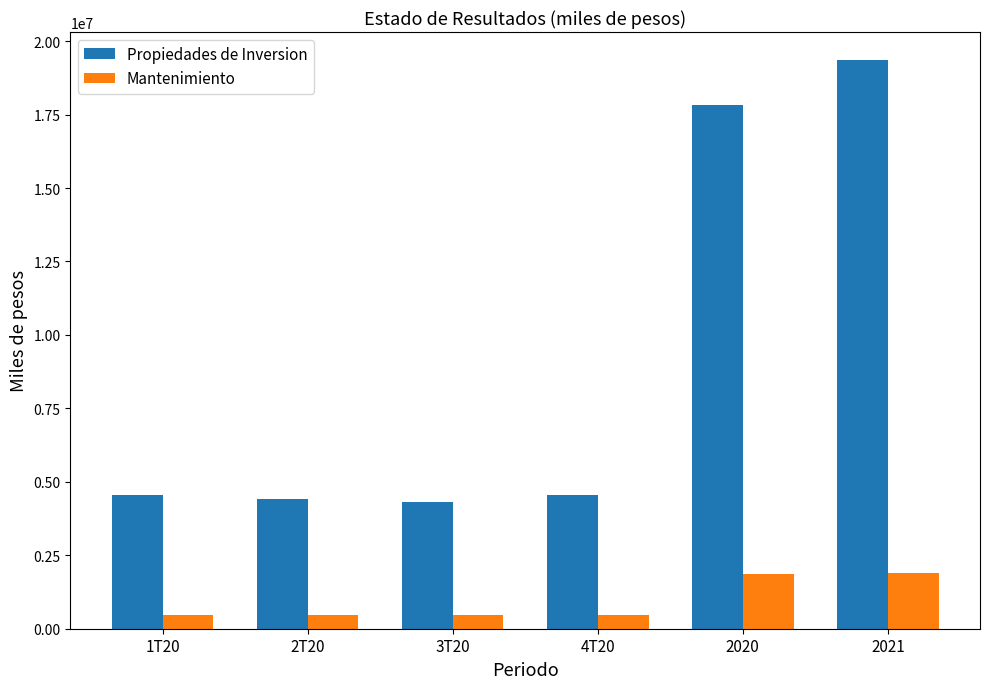

Read the Propiedades de Inversion value at 1T20.

4547480